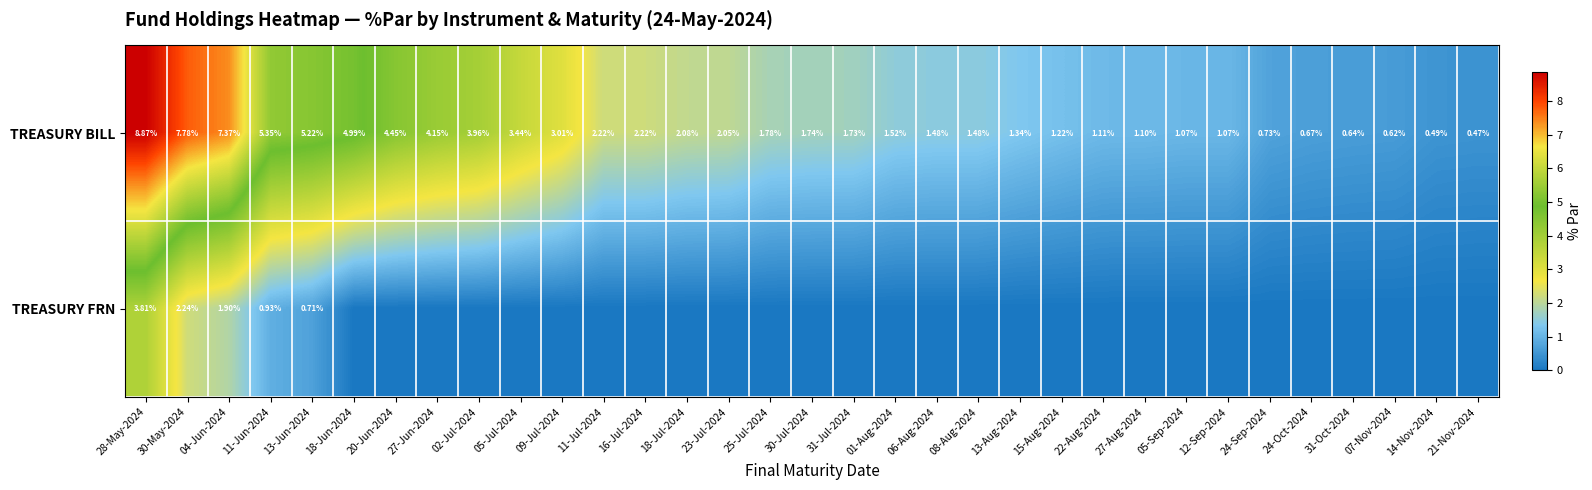

What is the total value across all series at 20-Jun-2024?

4.5